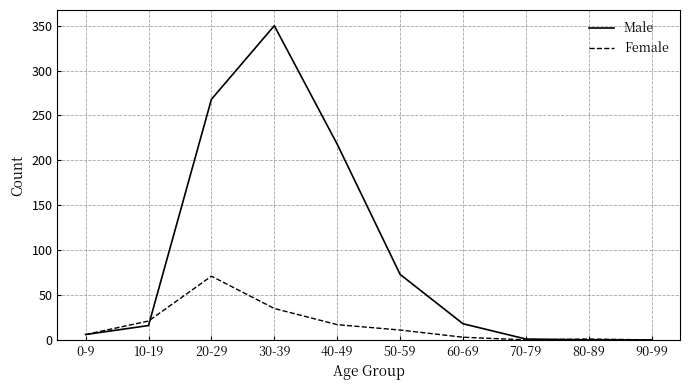

What is the difference between the highest and lowest values at 40-49?

201